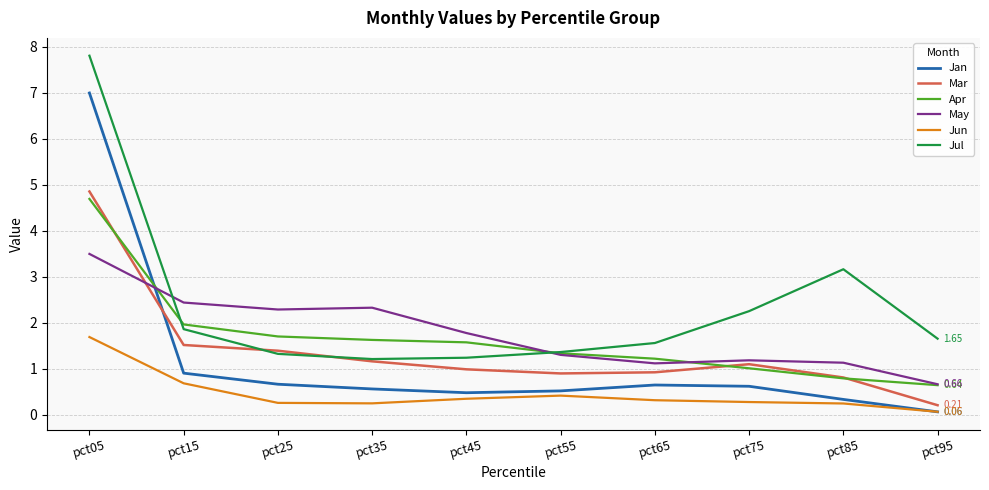

What is the difference between the second highest and second lowest values in the Mar series?

0.7